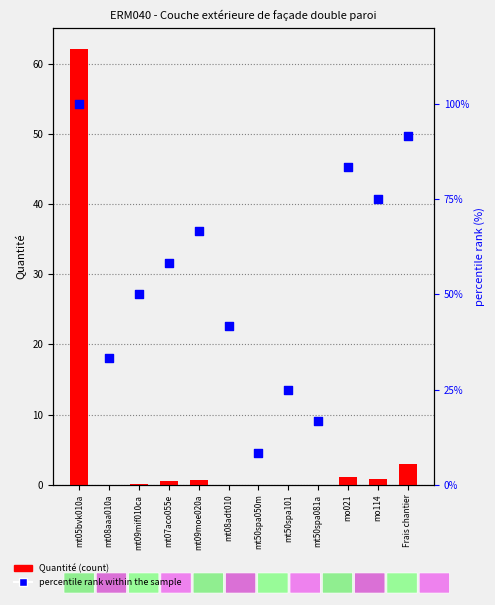

Which series has the widest spread of Y values?

percentile rank within the sample